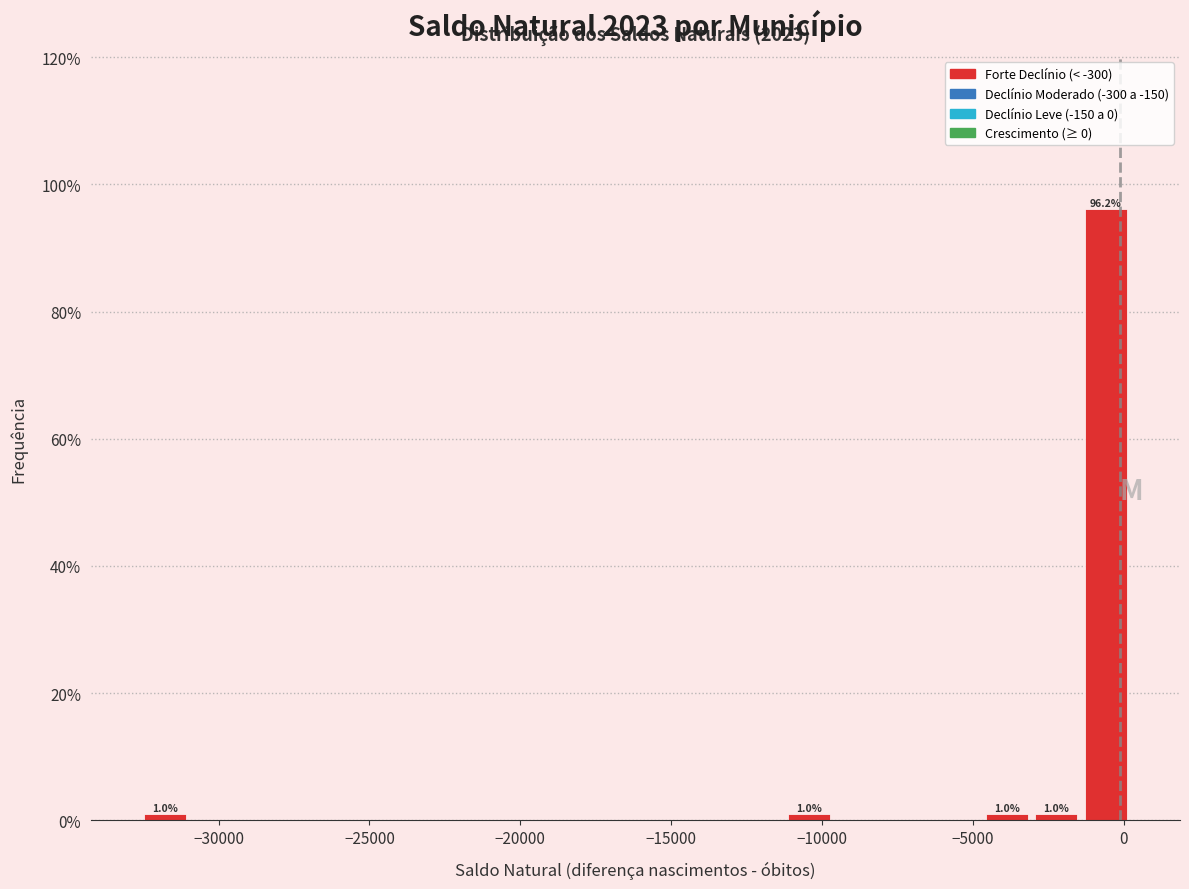

Around what value on the x-axis is the tallest bar? Give the approximate position of its centre, as read against the axis.

-500